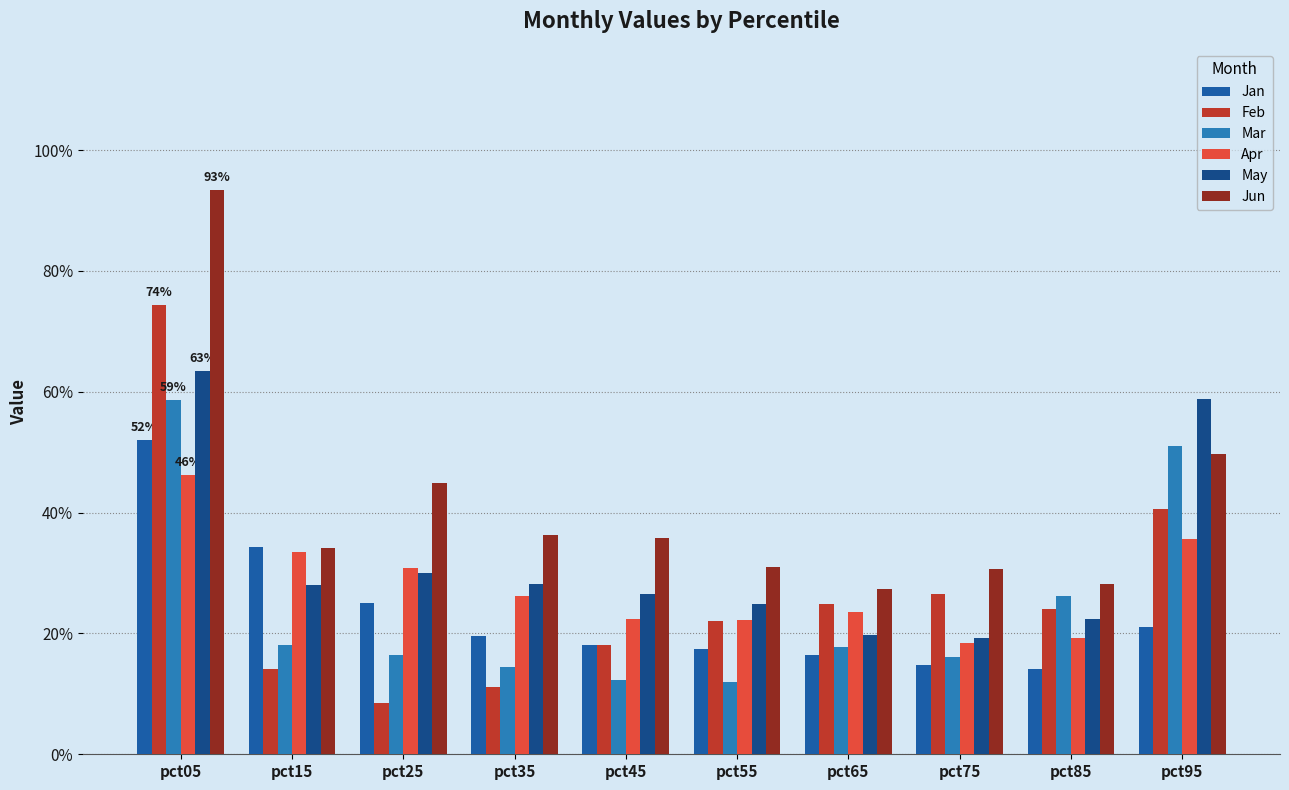

Reading left to right, transcribe all the data shown in this chart.

Jan: 0.5	0.3	0.3	0.2	0.2	0.2	0.2	0.1	0.1	0.2
Feb: 0.7	0.1	0.1	0.1	0.2	0.2	0.2	0.3	0.2	0.4
Mar: 0.6	0.2	0.2	0.1	0.1	0.1	0.2	0.2	0.3	0.5
Apr: 0.5	0.3	0.3	0.3	0.2	0.2	0.2	0.2	0.2	0.4
May: 0.6	0.3	0.3	0.3	0.3	0.2	0.2	0.2	0.2	0.6
Jun: 0.9	0.3	0.4	0.4	0.4	0.3	0.3	0.3	0.3	0.5